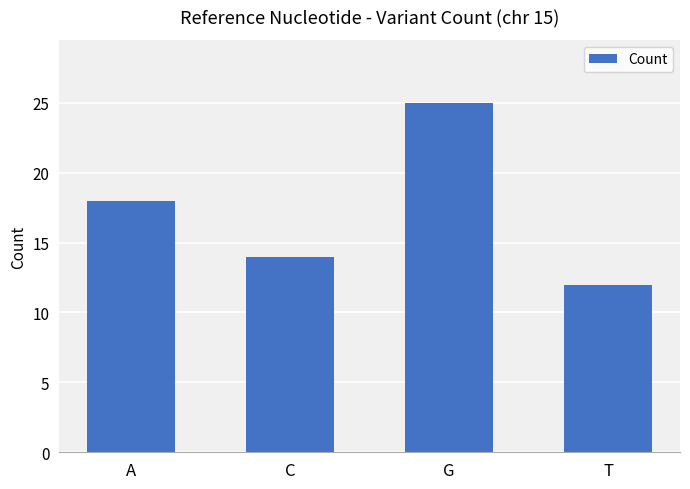

What is the difference between the values at C and A?

4